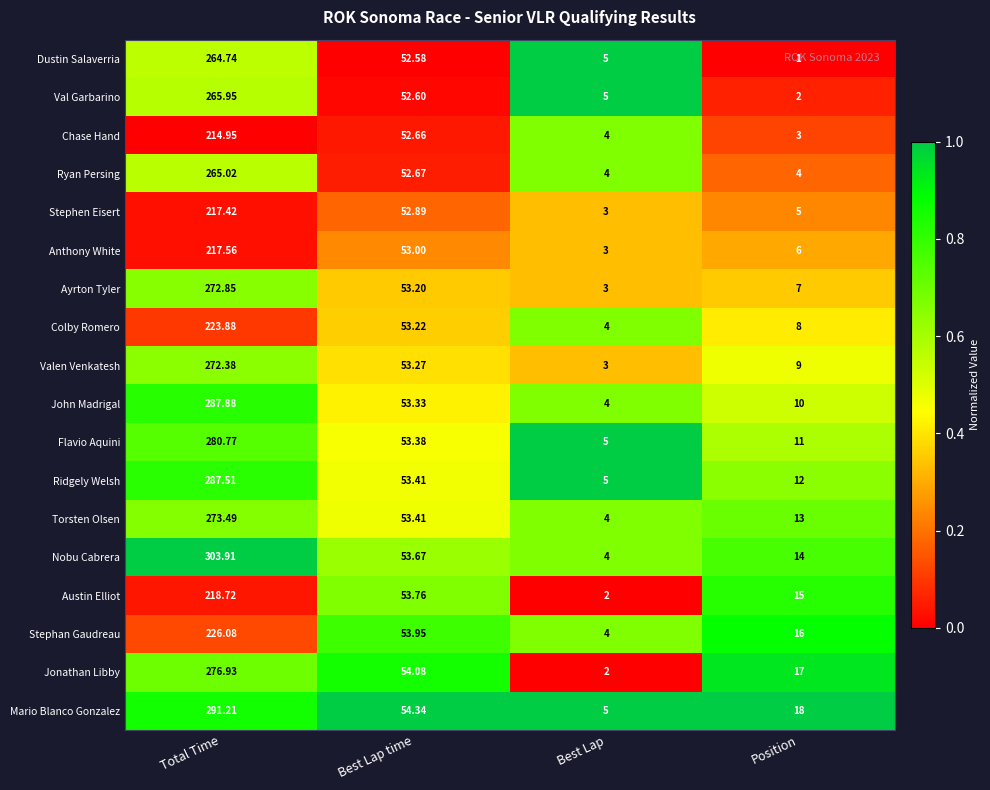

At which category is the sum across all series the highest?

Total Time